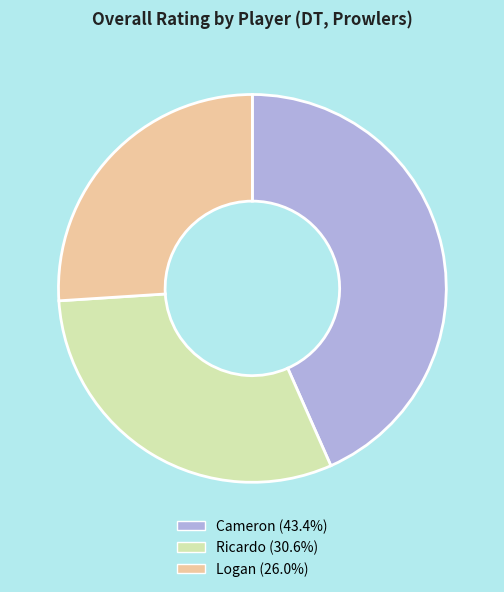

Combined, do Logan and Cameron account for over 50%?

Yes